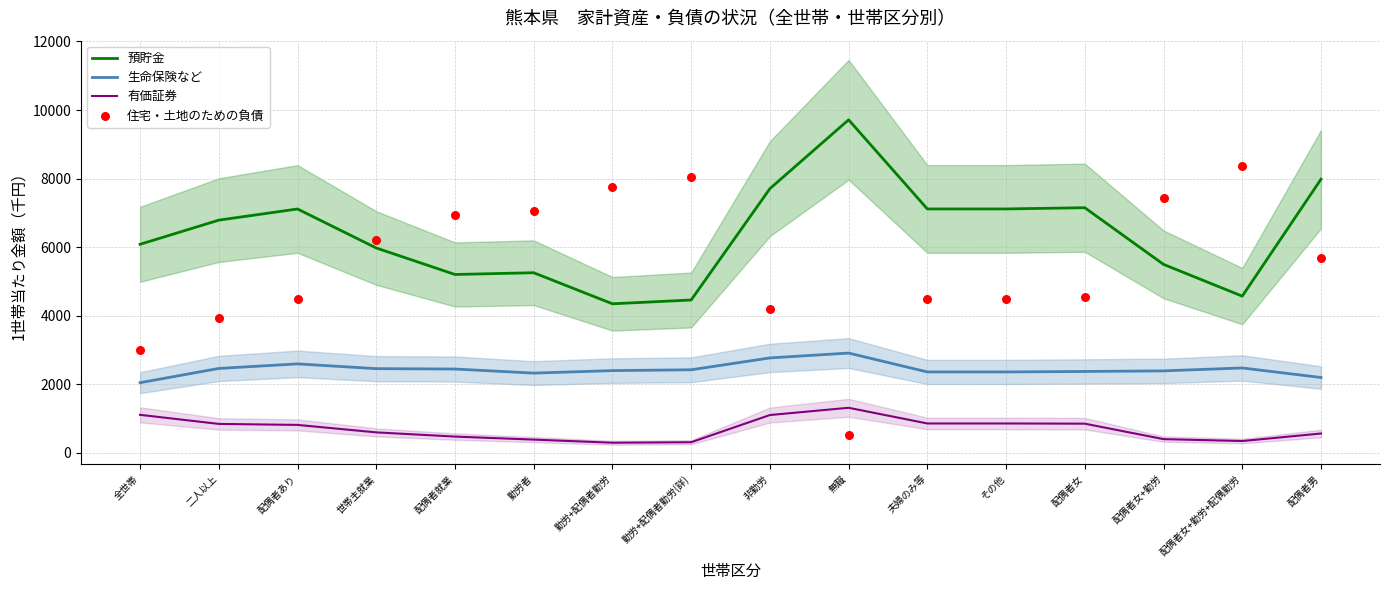

What are all the series names shown in the legend?

預貯金, 生命保険など, 有価証券, 住宅・土地のための負債